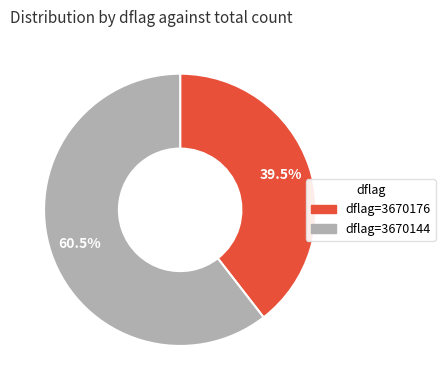

Rank the categories by value from highest to lowest.

dflag=3670144, dflag=3670176